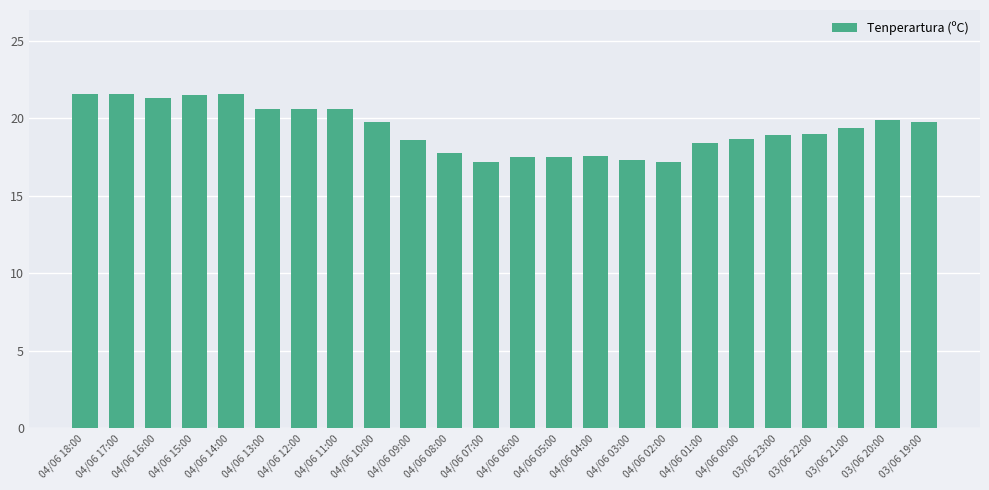

What is the label of the 22nd bar from the left?

03/06 21:00